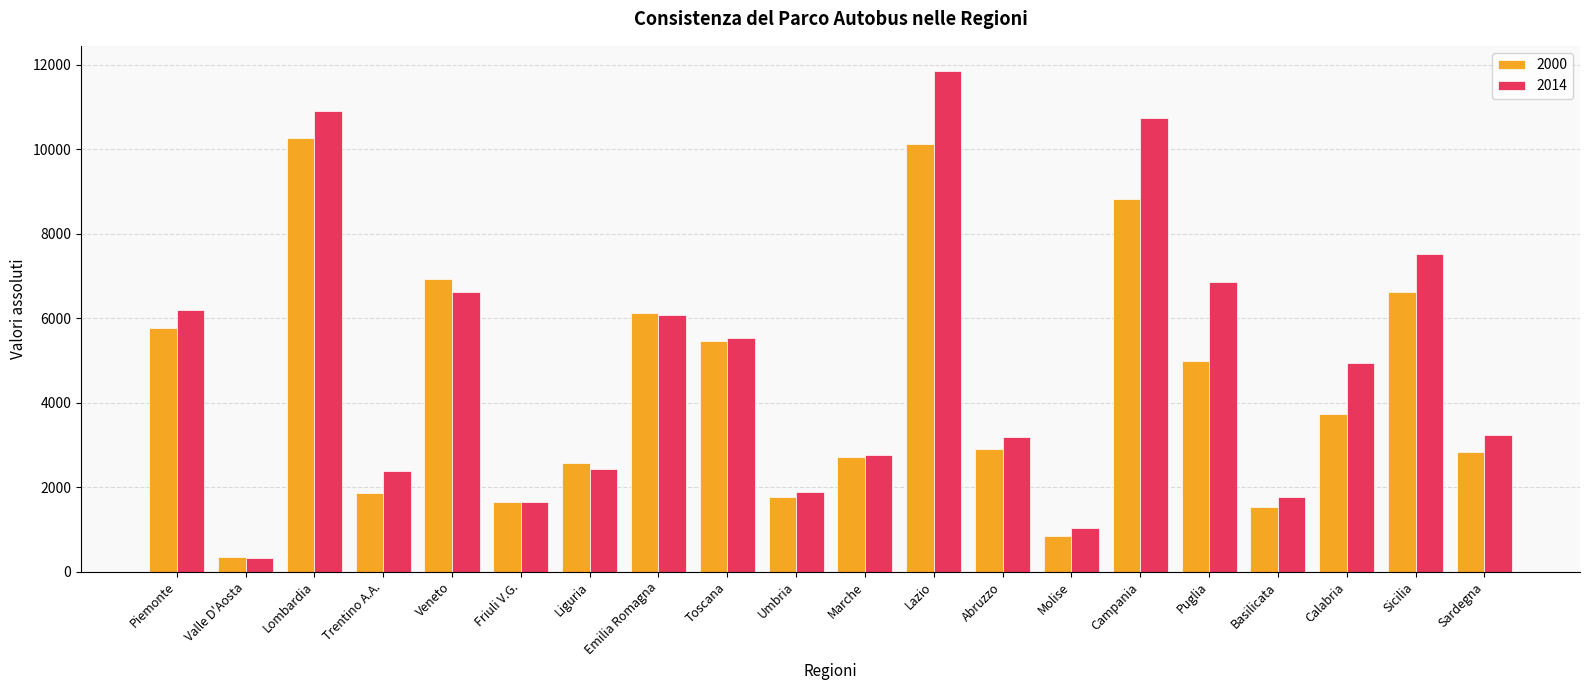

Between Piemonte and Sicilia, which series saw the biggest shift?

2014